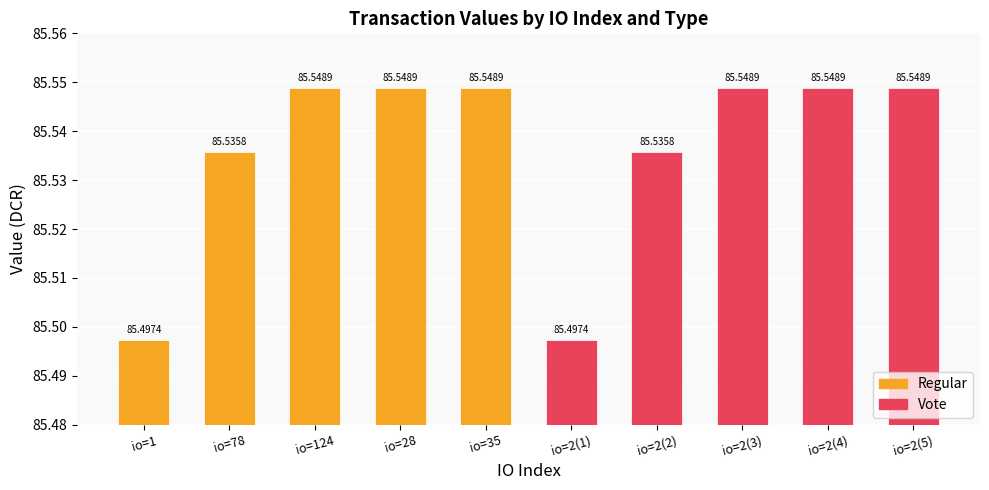

What is the highest value of the Vote series?

85.5